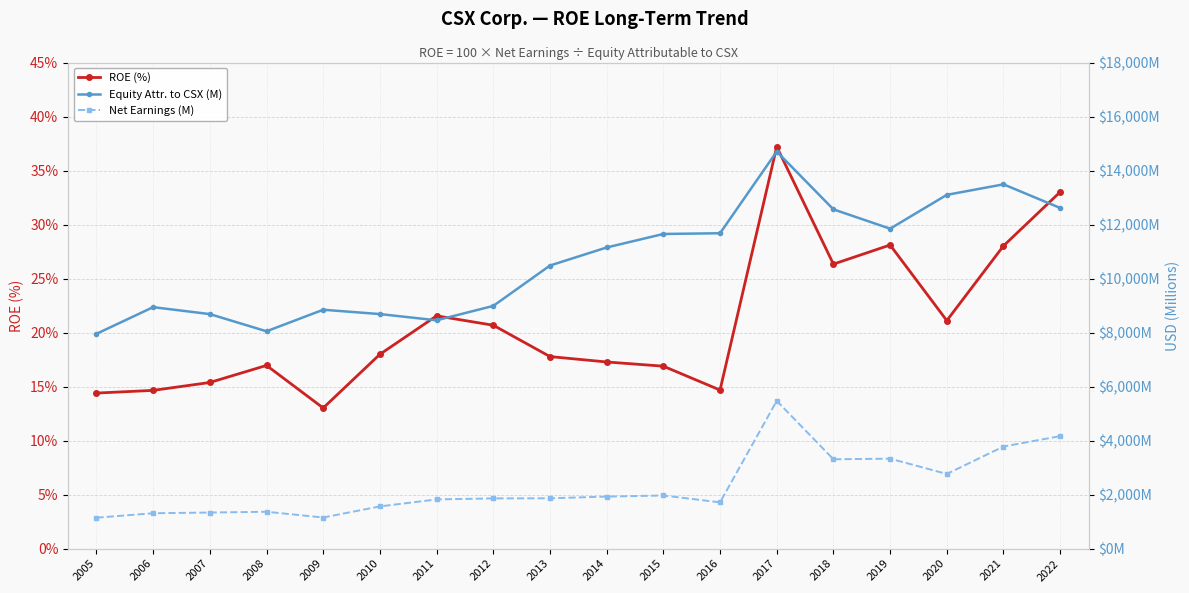

In Equity Attr. to CSX (M), how many points are higher than both neighbors (excluding endpoints)?

4